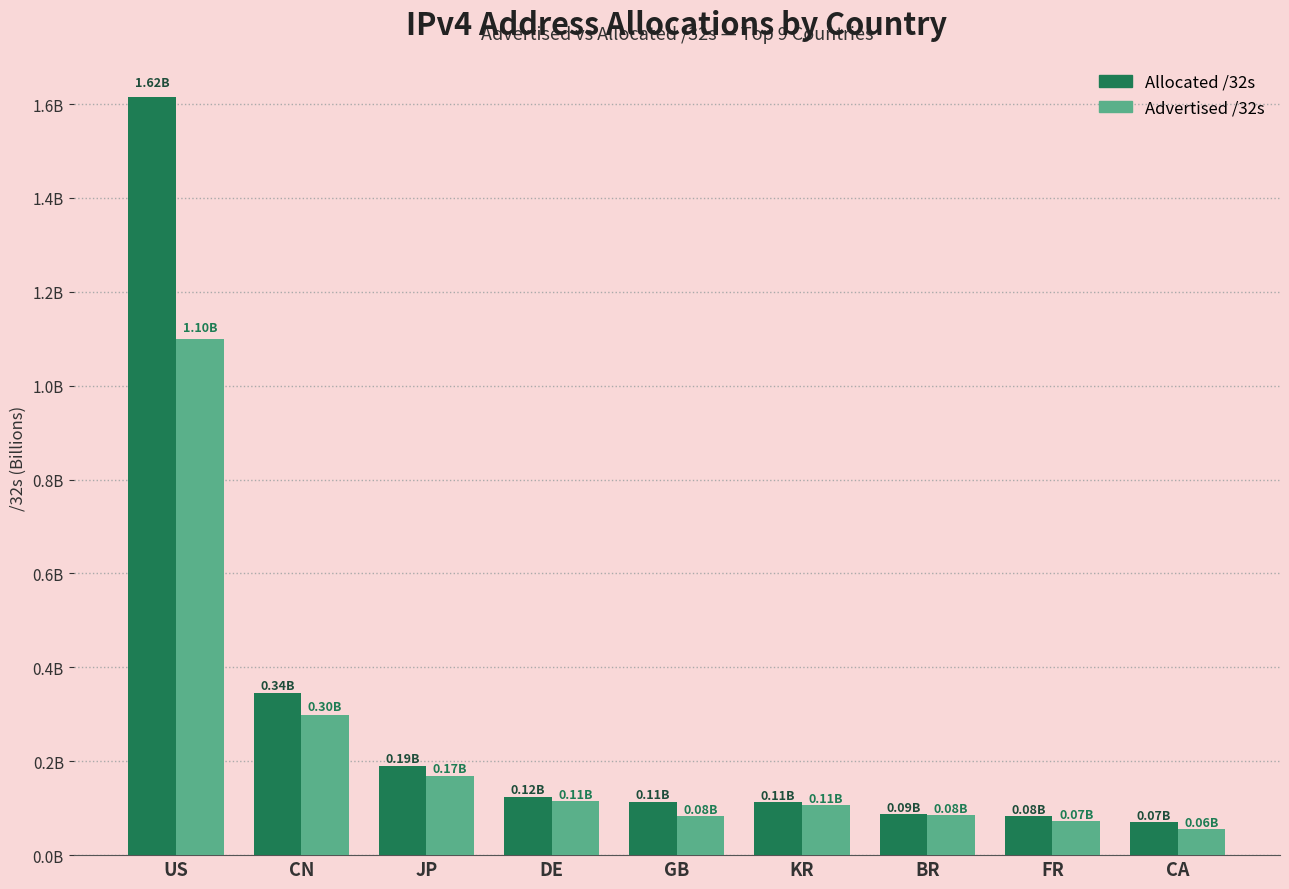

Reading right to left, extract all data points from this chart.

Allocated /32s: 69713664	82413584	87182592	112475136	113375096	123839104	190005504	344414464	1615279456
Advertised /32s: 55297792	73059072	84746752	106690560	82895360	114561280	168519424	299342848	1100135936